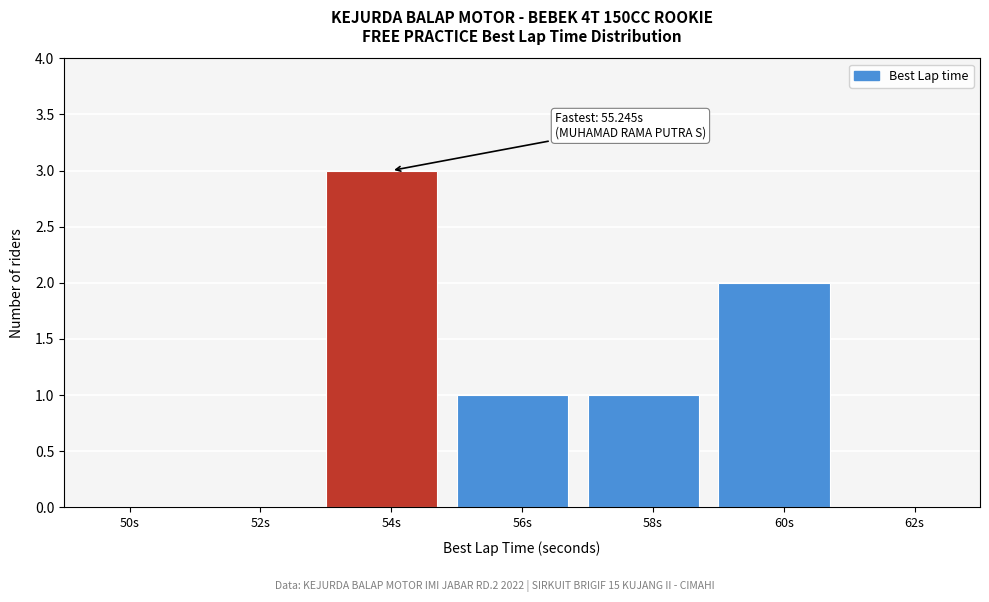

Reading left to right, list all the values displayed in this chart.

50s=0	52s=0	54s=3	56s=1	58s=1	60s=2	62s=0